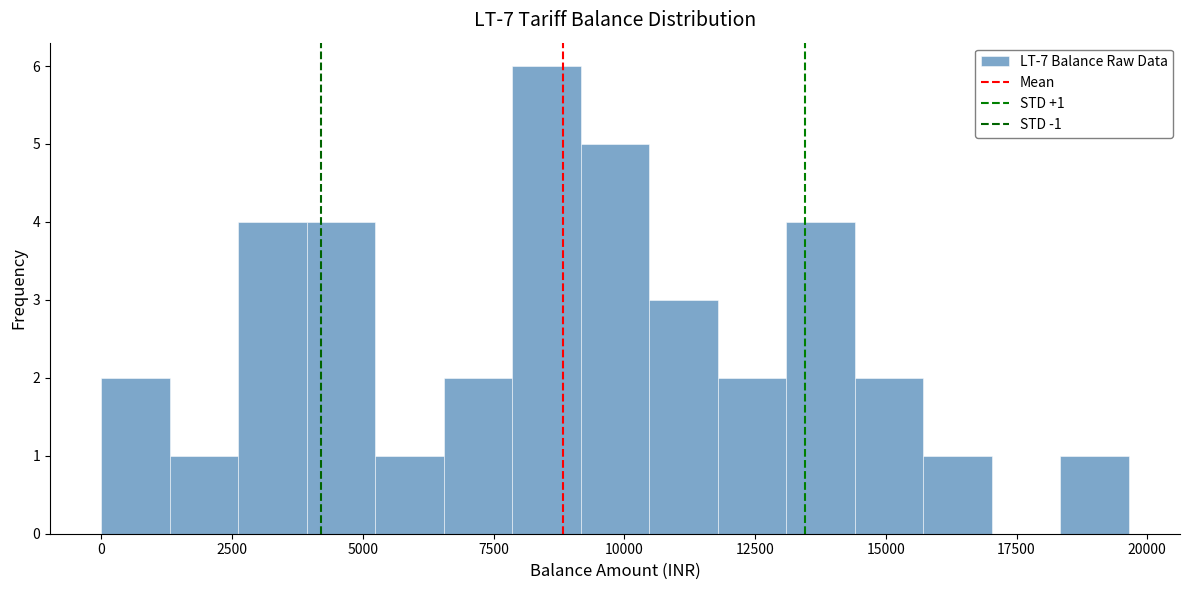

Around what value on the x-axis is the tallest bar? Give the approximate position of its centre, as read against the axis.

8500